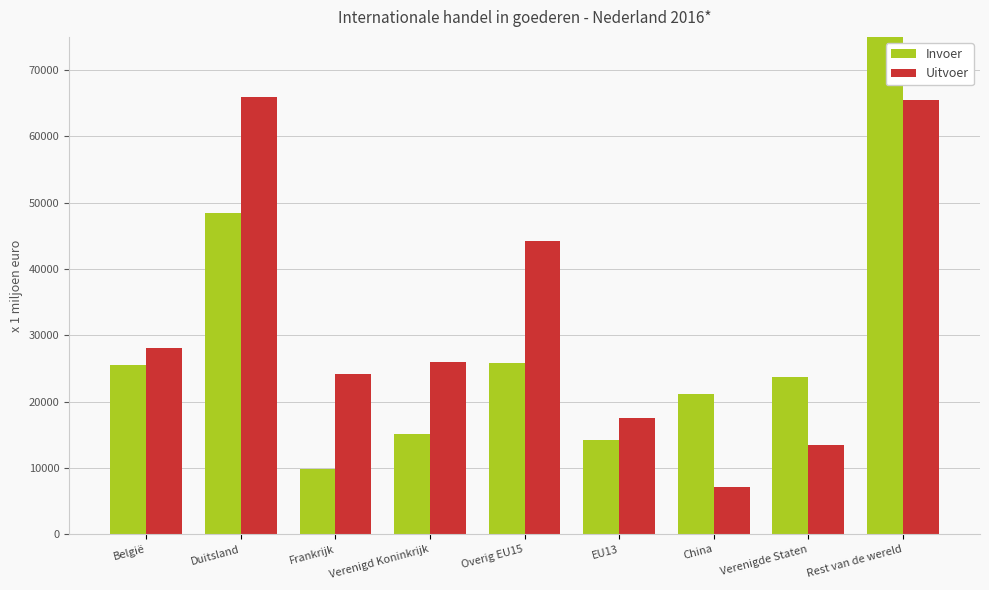

What is the greatest value displayed?

79867